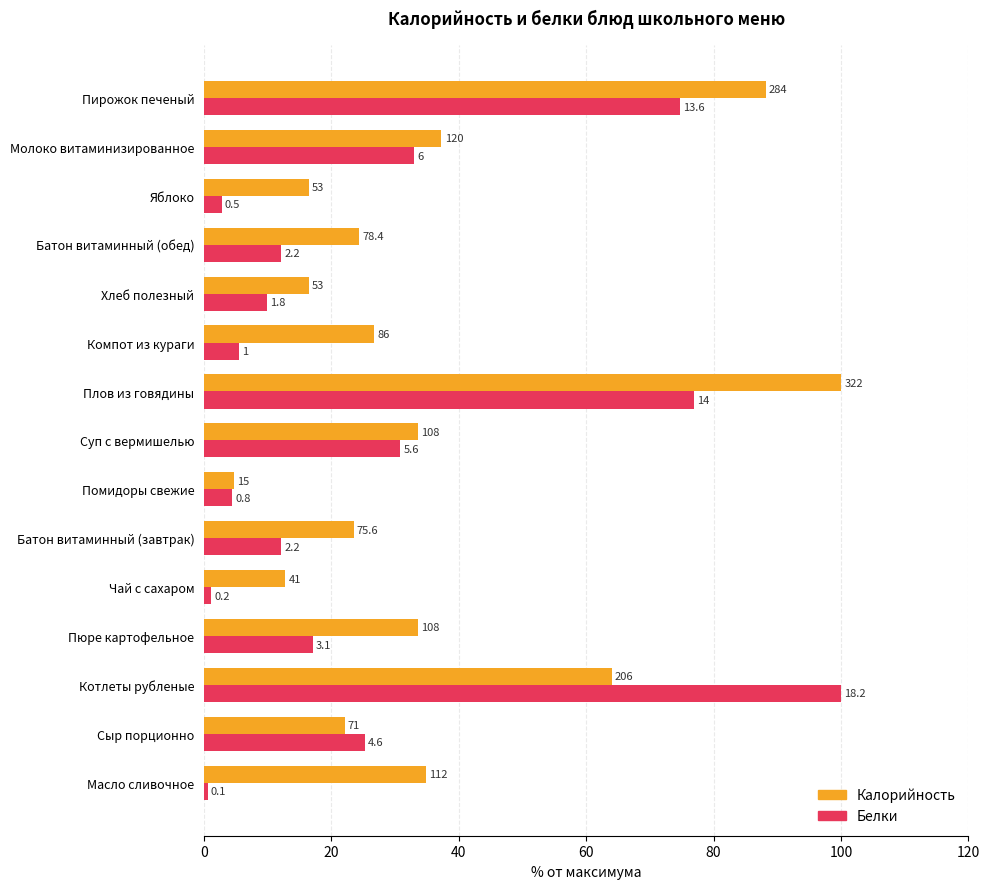

What are all the series names shown in the legend?

Калорийность, Белки